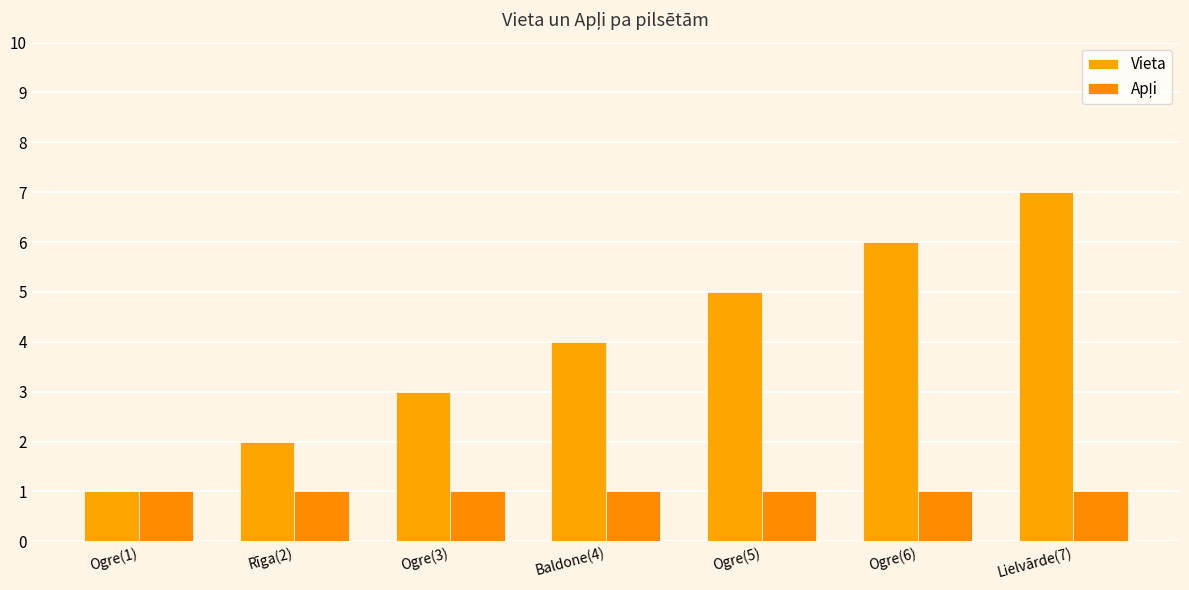

The value of Vieta at Lielvārde(7) is 2. True or false?

False